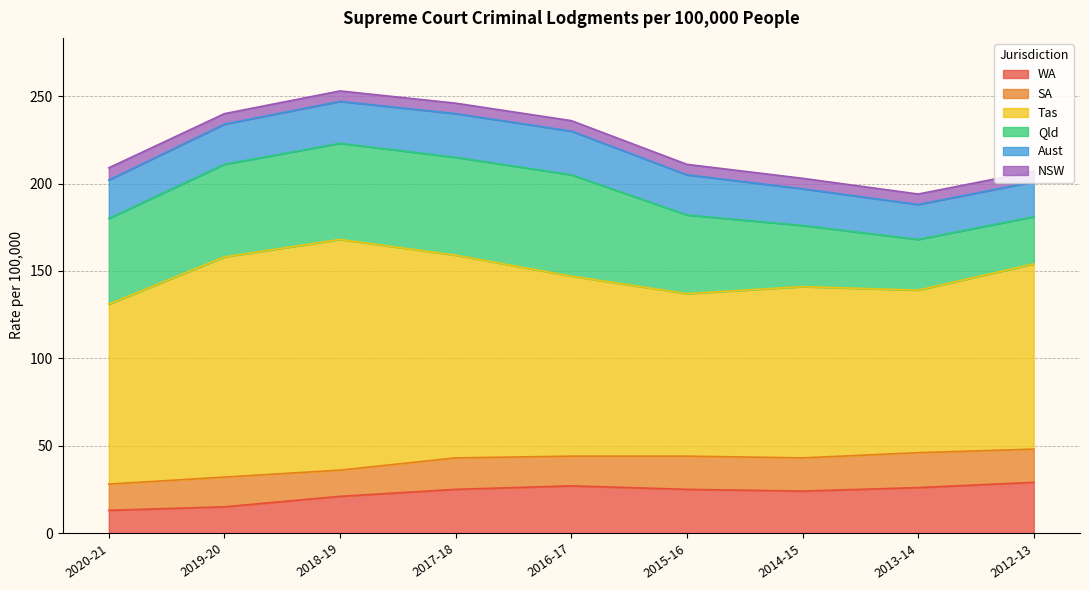

Between 2020-21 and 2016-17, which series saw the biggest shift?

WA